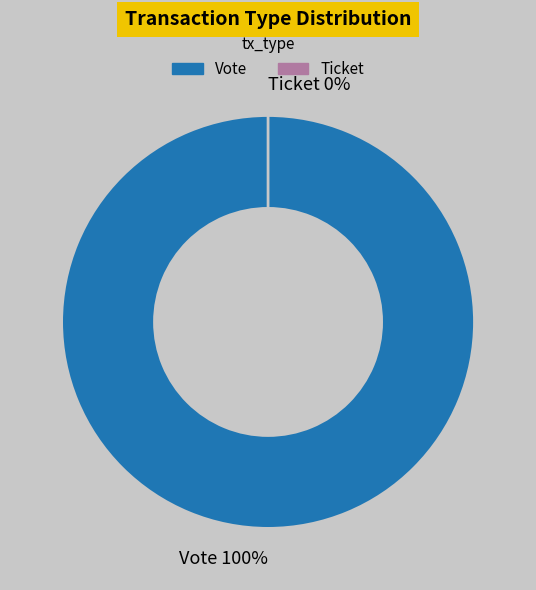

The Ticket slice represents 0% of the pie. True or false?

True